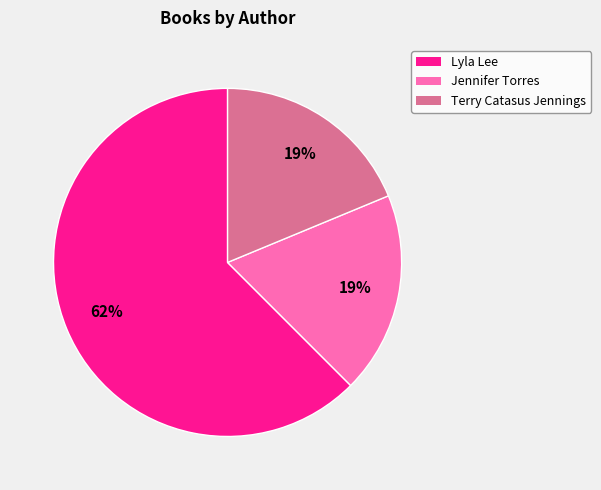

To the nearest percent, what is the average slice percentage?

33%